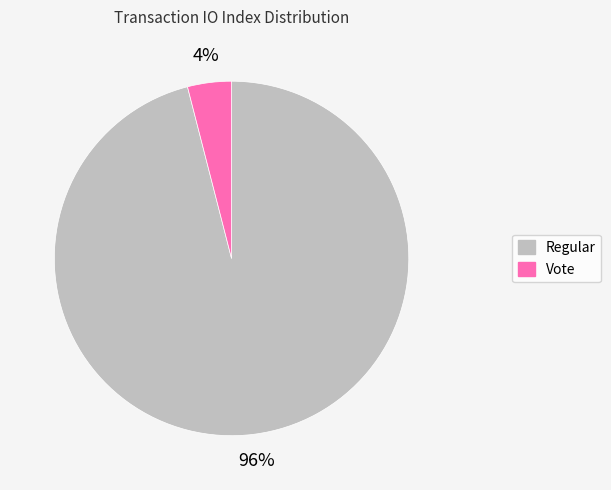

To the nearest percent, what portion does Vote represent?

4%